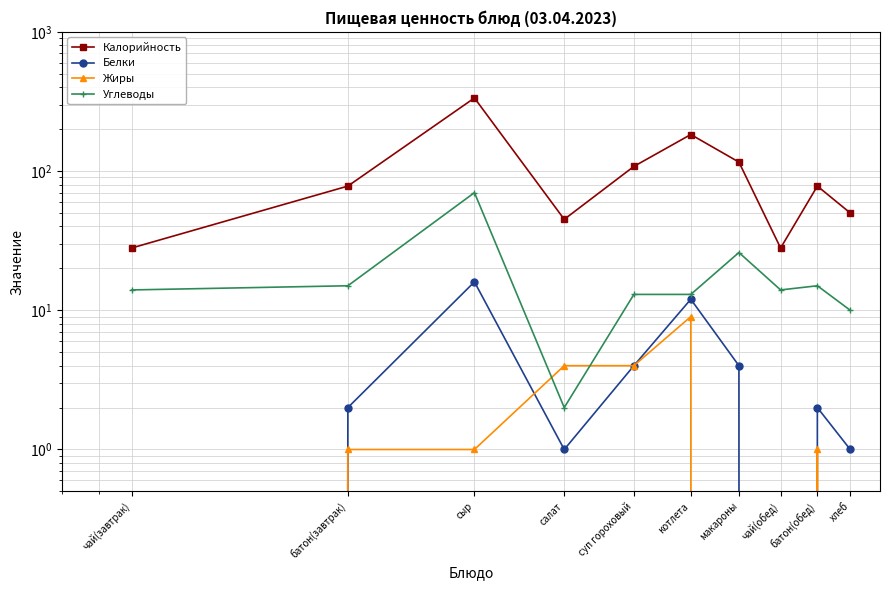

The value of Калорийность at чай(завтрак) is 19. True or false?

False